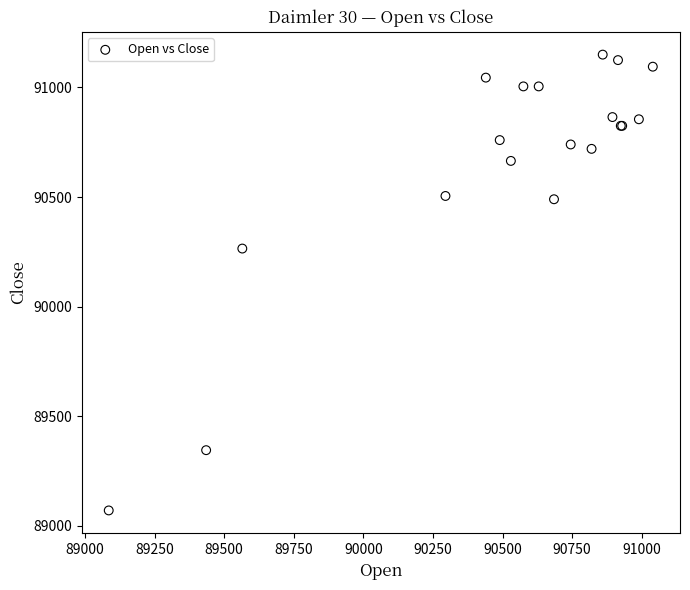

What Y value in the scatter plot is closest to 90110?

90265